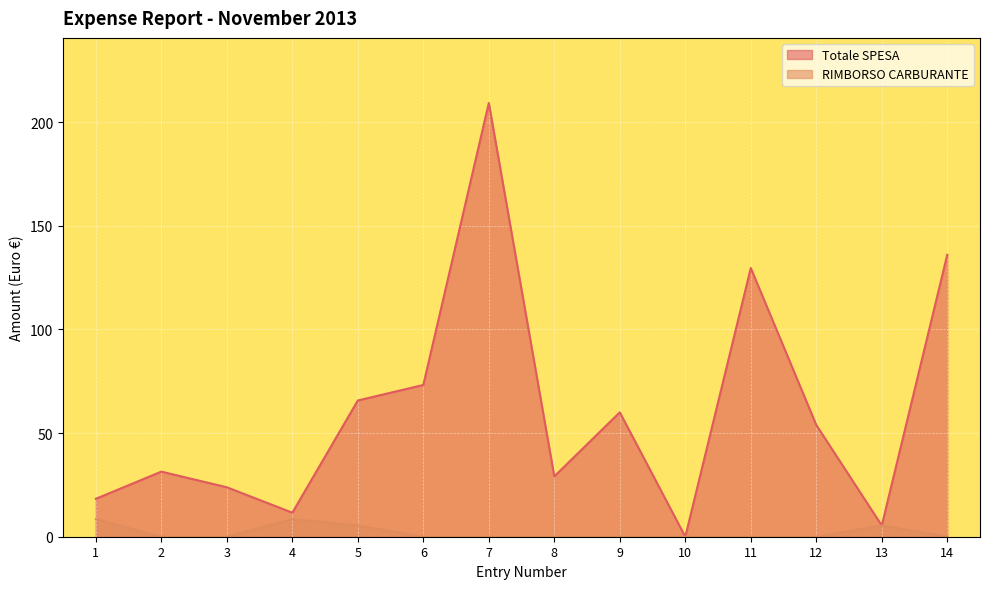

Rank the series by their average value, from lowest to highest.

RIMBORSO CARBURANTE line, Totale SPESA line